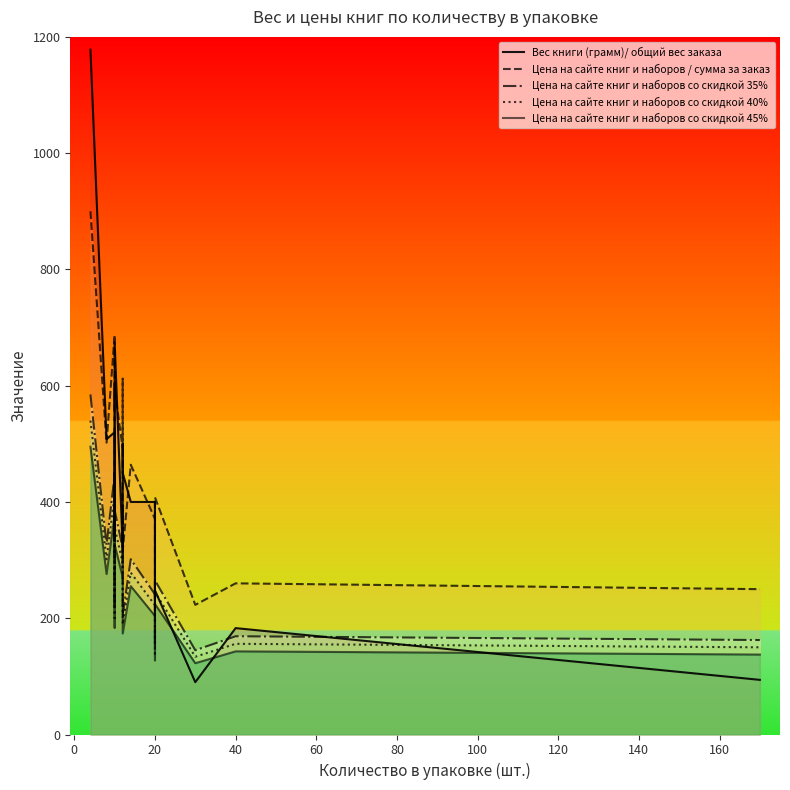

True or false: Цена на сайте книг и наборов со скидкой 45% and Цена на сайте книг и наборов / сумма за заказ cross at least once.

False